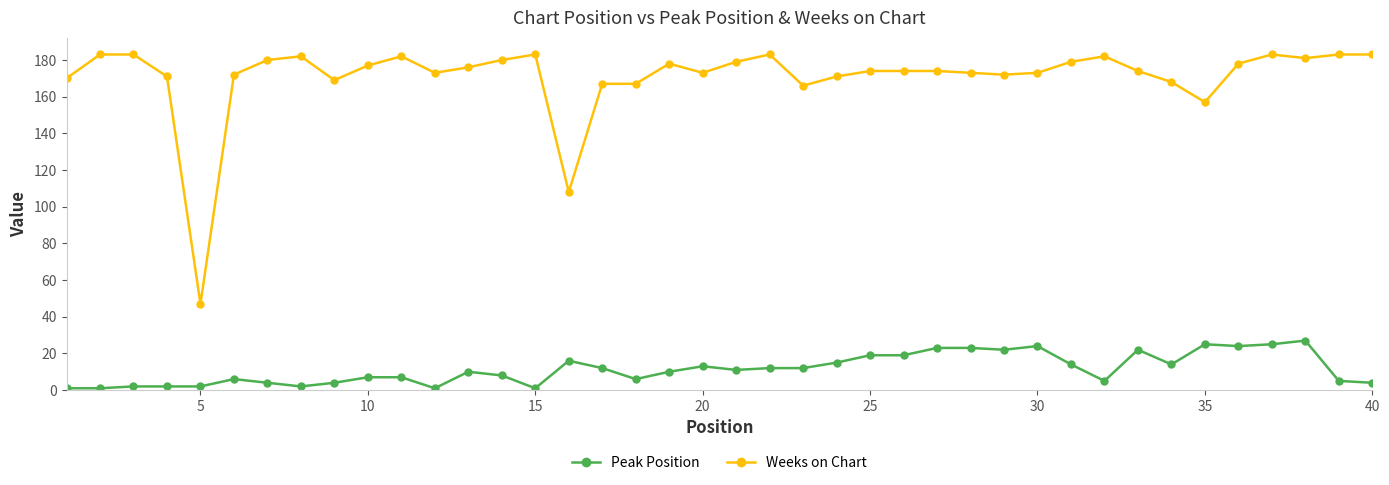

What is the average value of the Peak Position series?

12